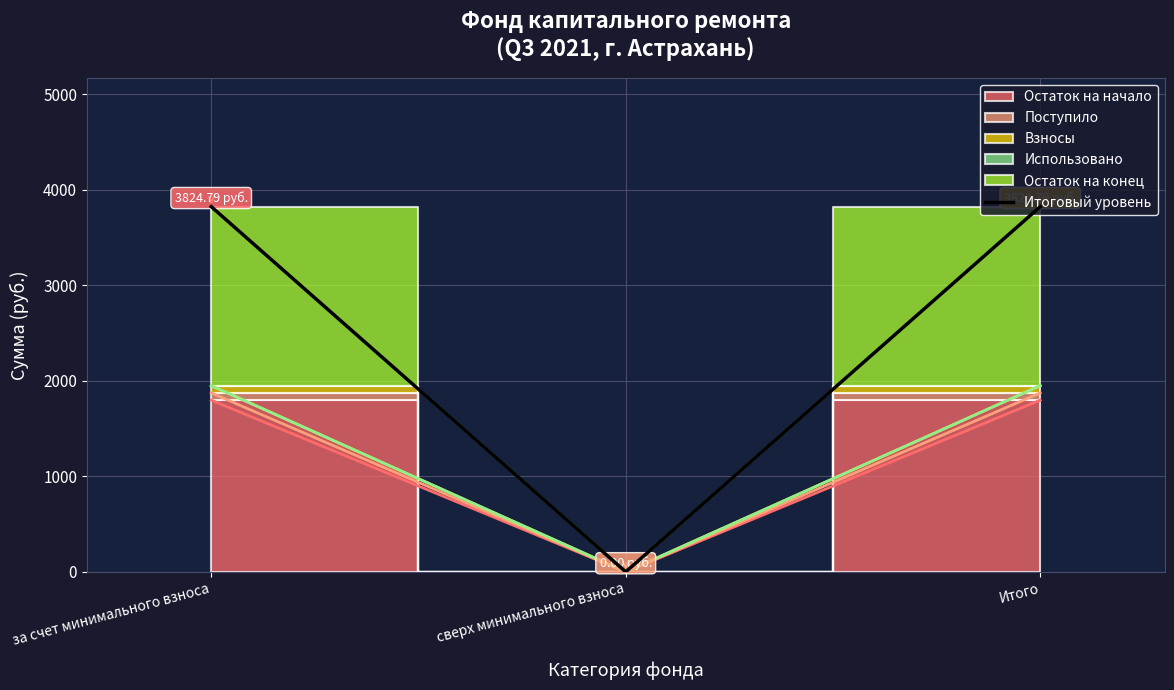

Which has a higher value, сверх минимального взноса or Итого?

Итого